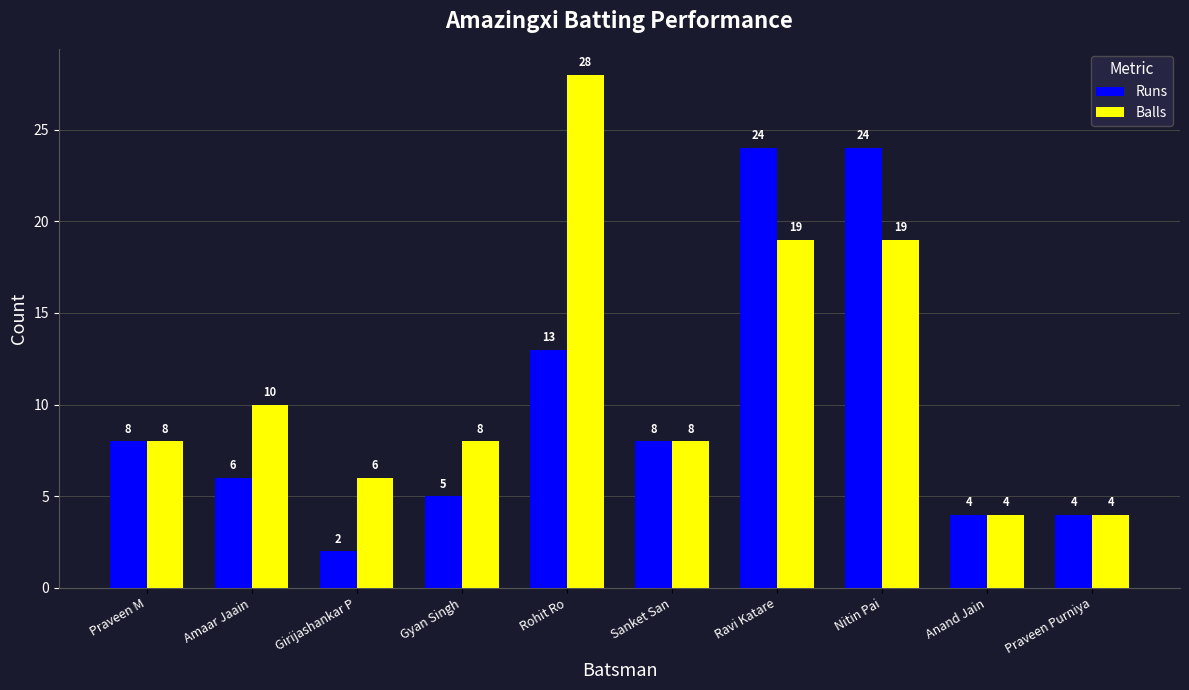

What is the value of the Runs bar at the 10th from the left?

4